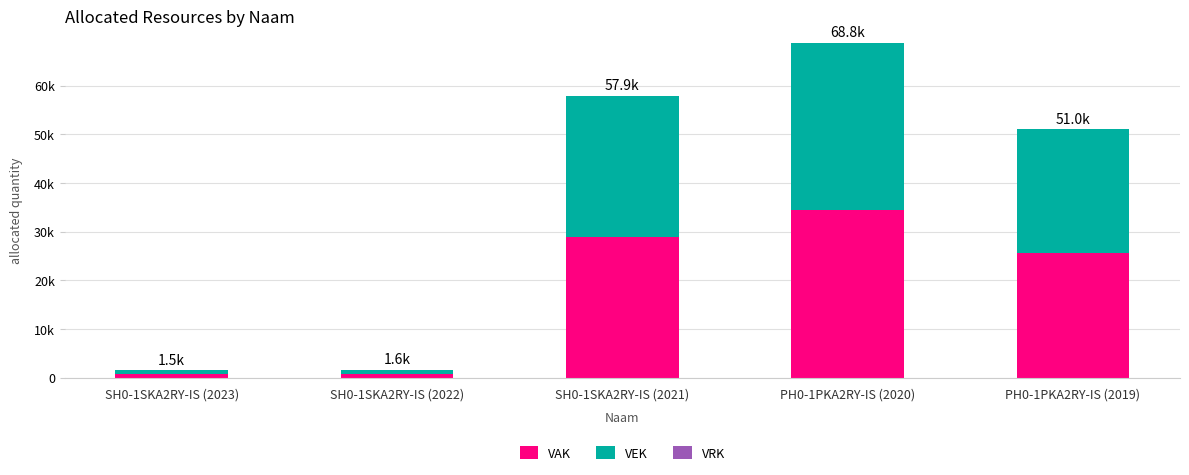

Are the bars grouped side by side (vs. stacked)?

No